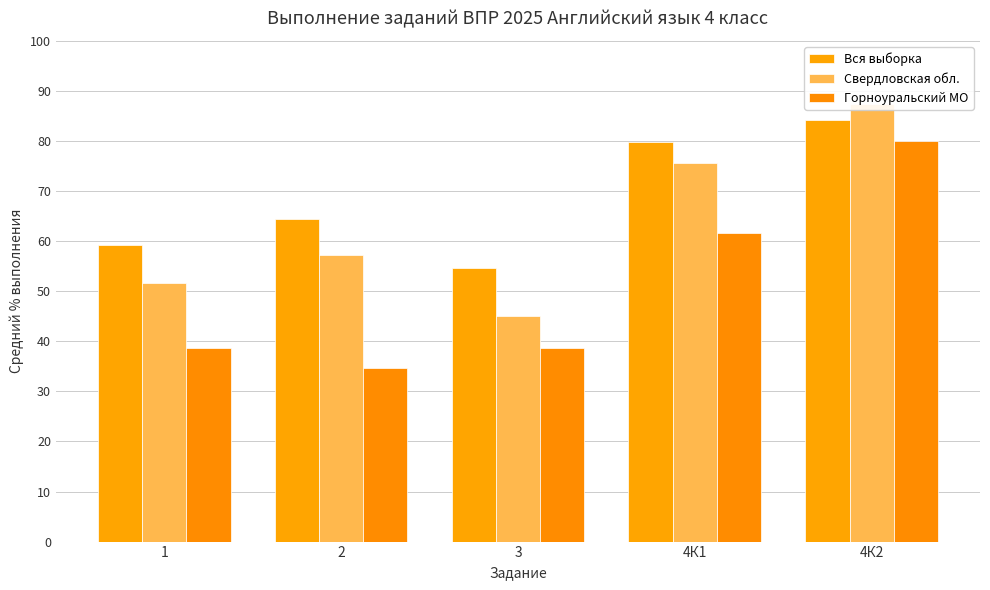

Rank the series by their average value, from lowest to highest.

Горноуральский МО, Свердловская обл., Вся выборка